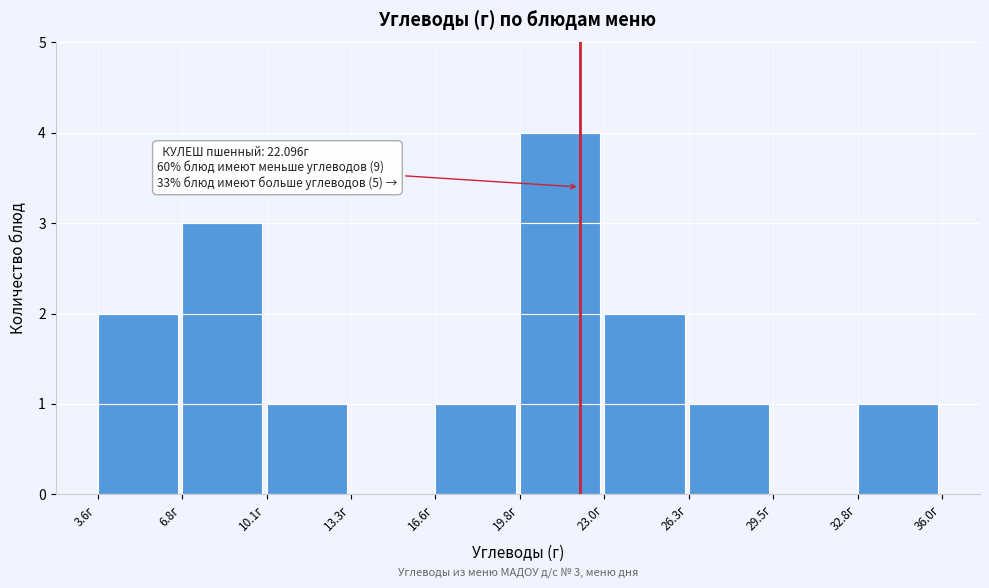

Over which range of the x-axis is the bar tallest?

20.0 to 23.0